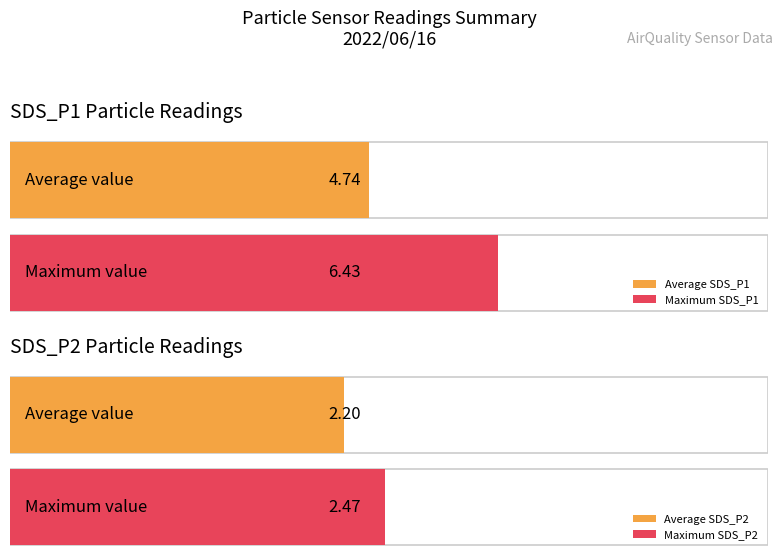

Which series has the largest range (max minus min)?

SDS_P1